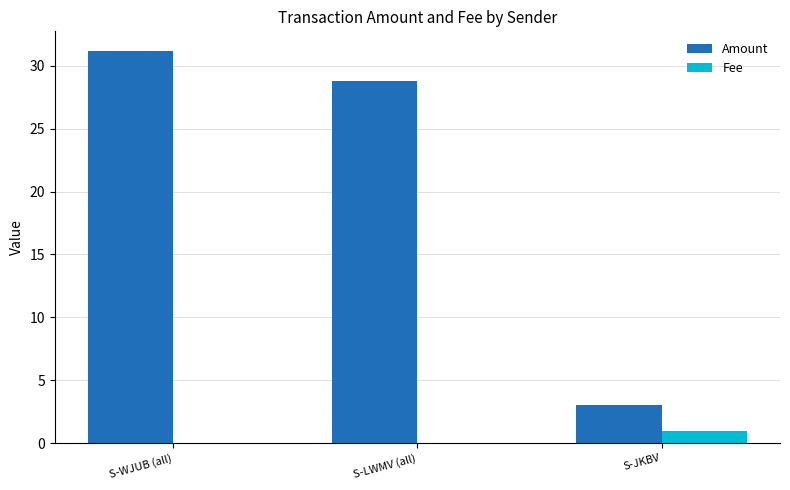

Is the value of Fee at S-LWMV (all) greater than the value of Amount at S-JKBV?

No